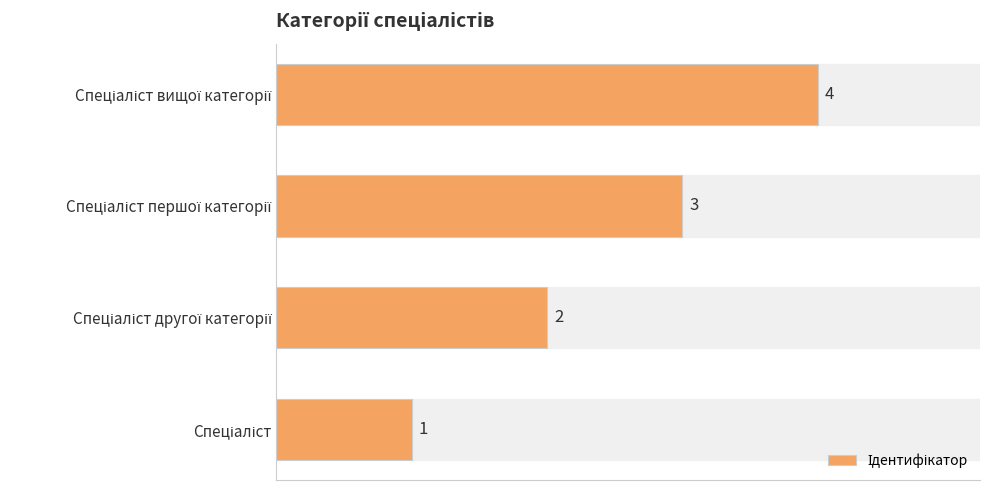

How many bars are there in total?

4